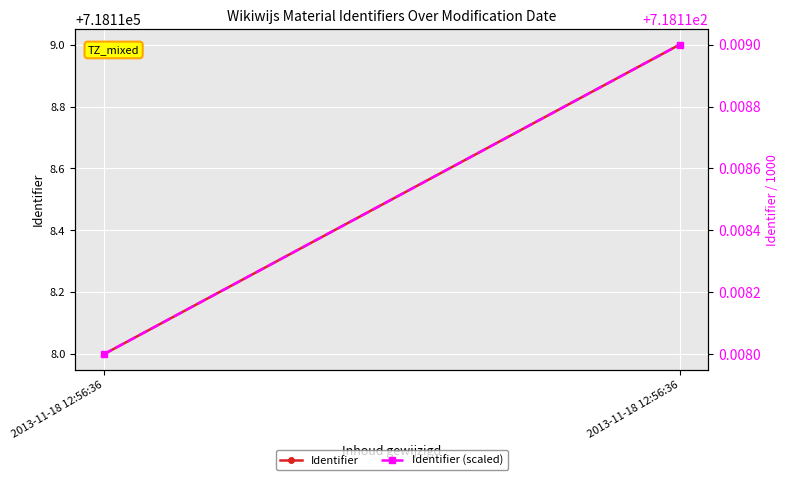

True or false: Identifier has a value of 718119.0 at 2013-11-18 12:56:36.

True